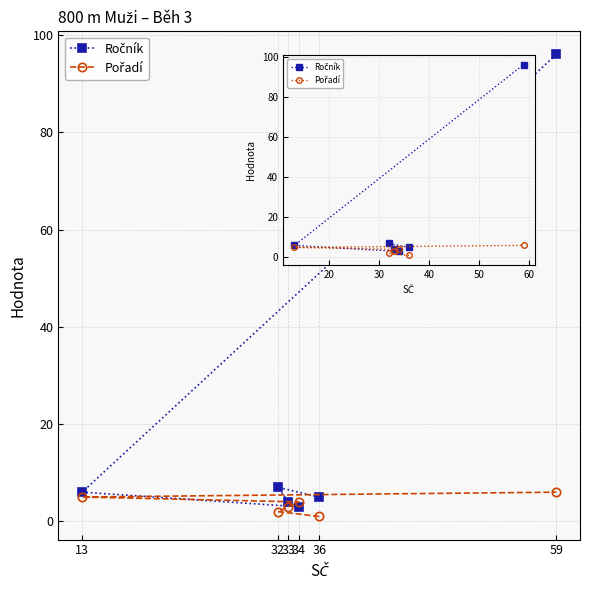

What is the sum of all Ročník values?

121